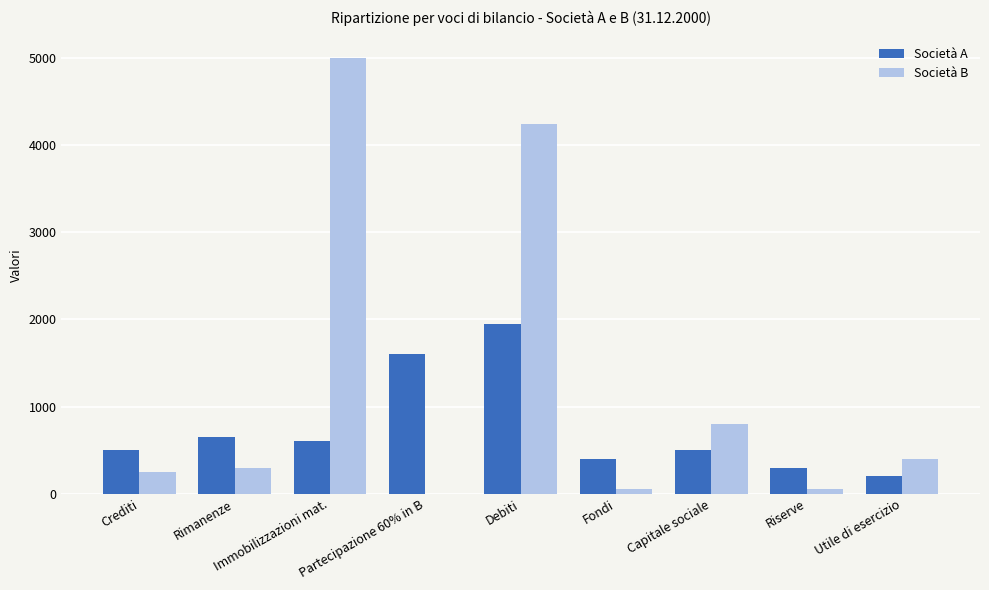

Does the chart contain stacked bars?

No